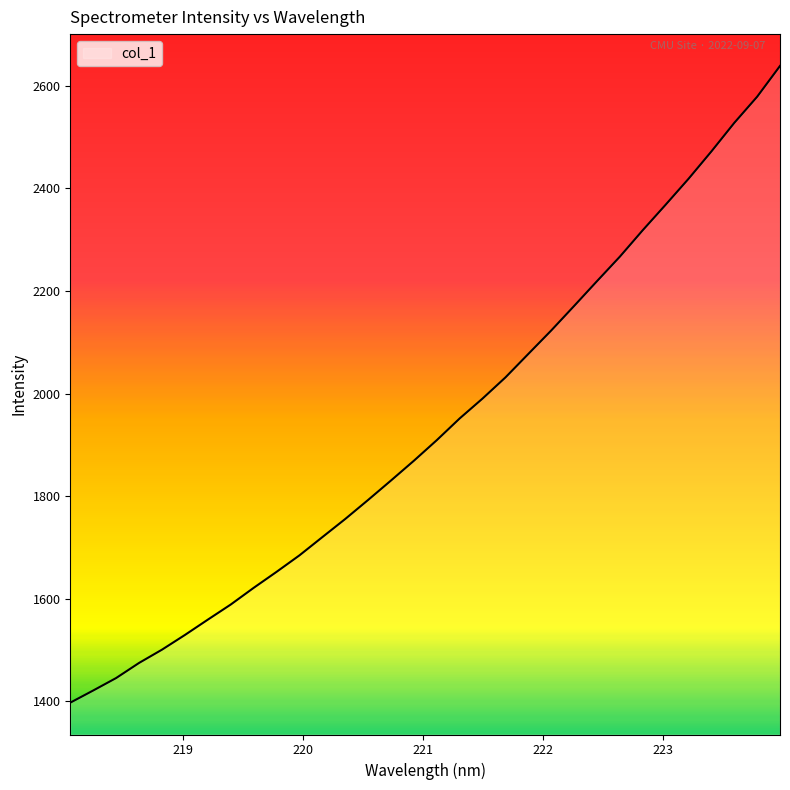

What is the difference between the maximum and second lowest values?

1218.5